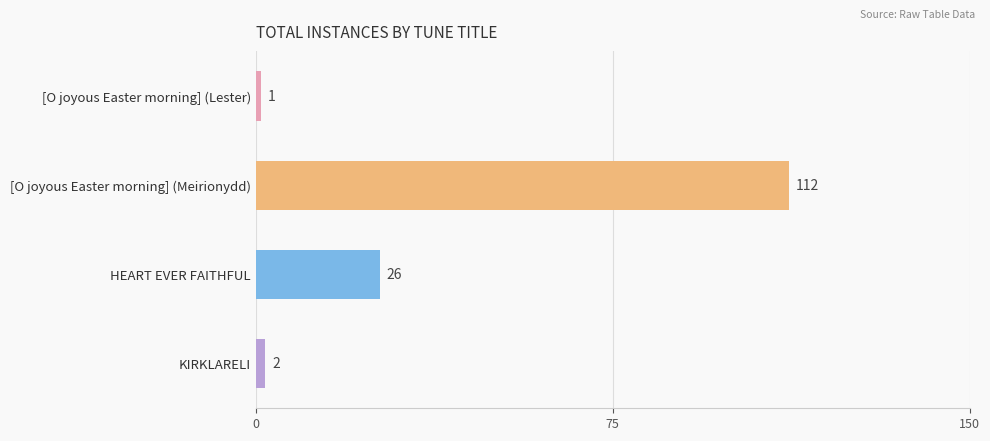

What is the label of the 4th bar from the bottom?

[O joyous Easter morning] (Lester)